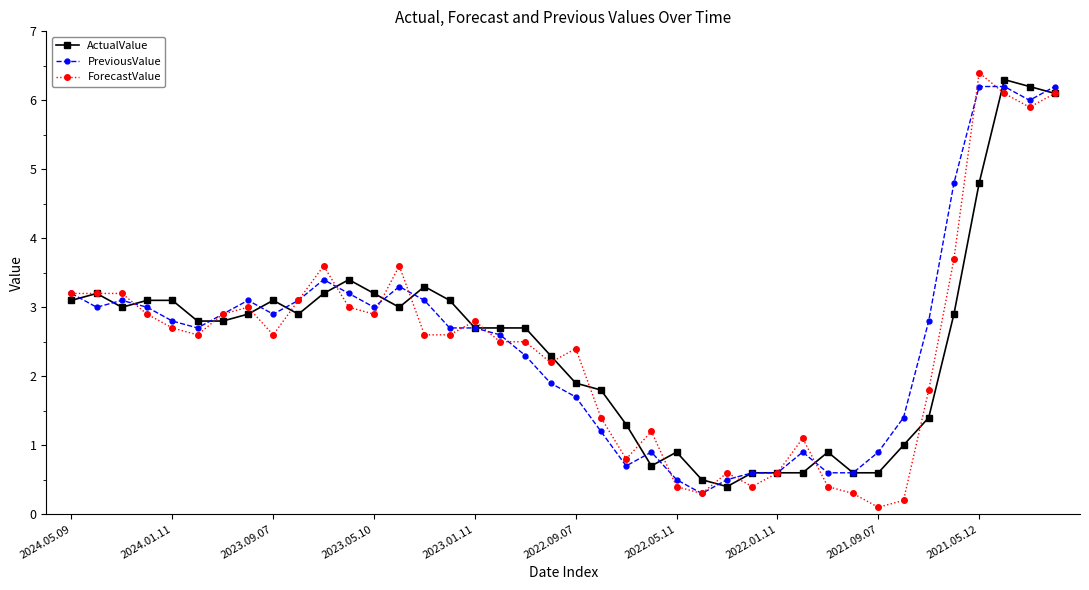

What is the value of the PreviousValue point at the 13th from the left?

3.0